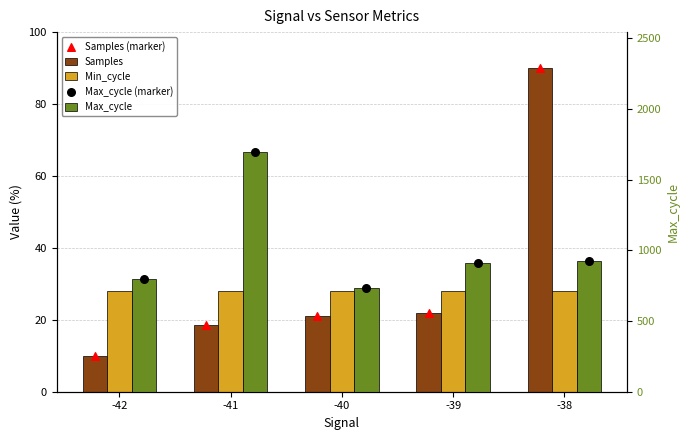

At which category is the sum across all series the highest?

-41